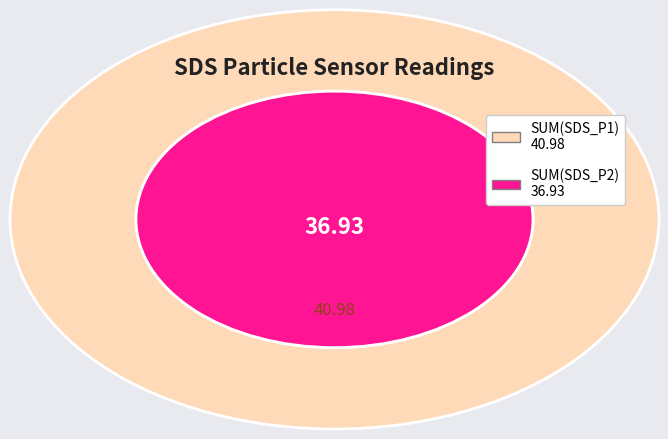

Is there any slice that represents more than half of the pie?

Yes